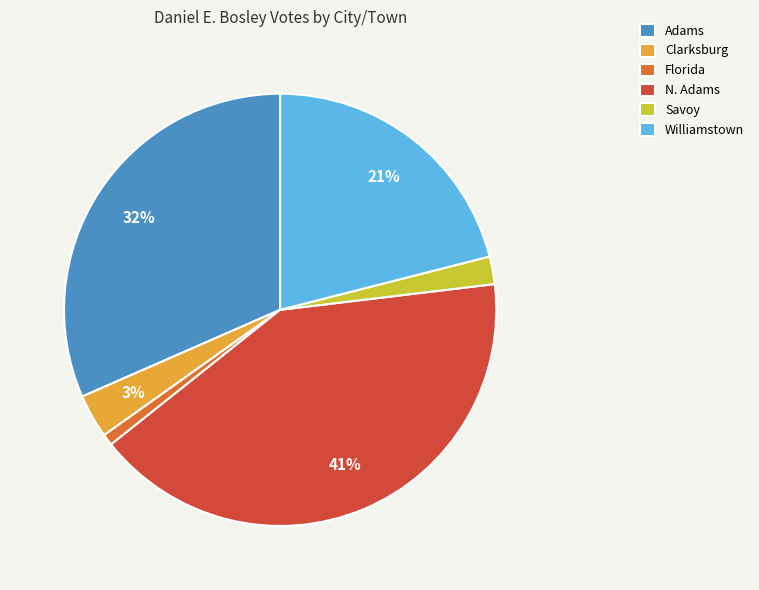

Approximately how many times larger is the value at Adams compared to Williamstown?

1.5